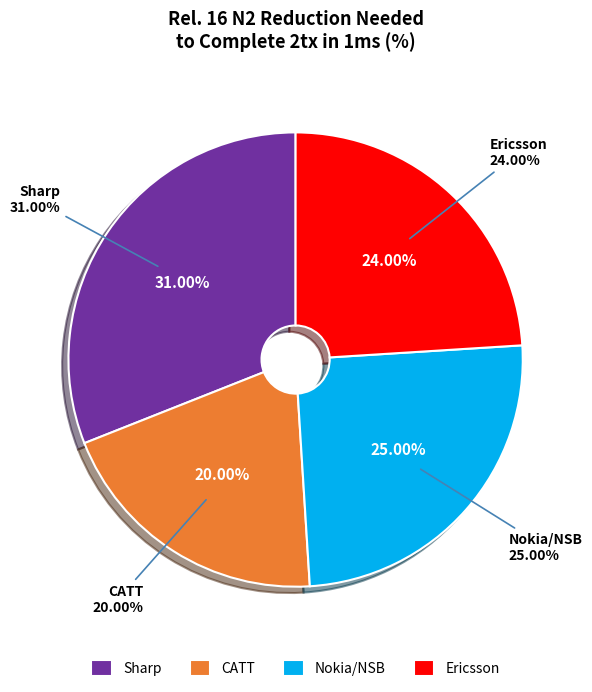

Is the sum of Sharp and Ericsson greater than half?

Yes